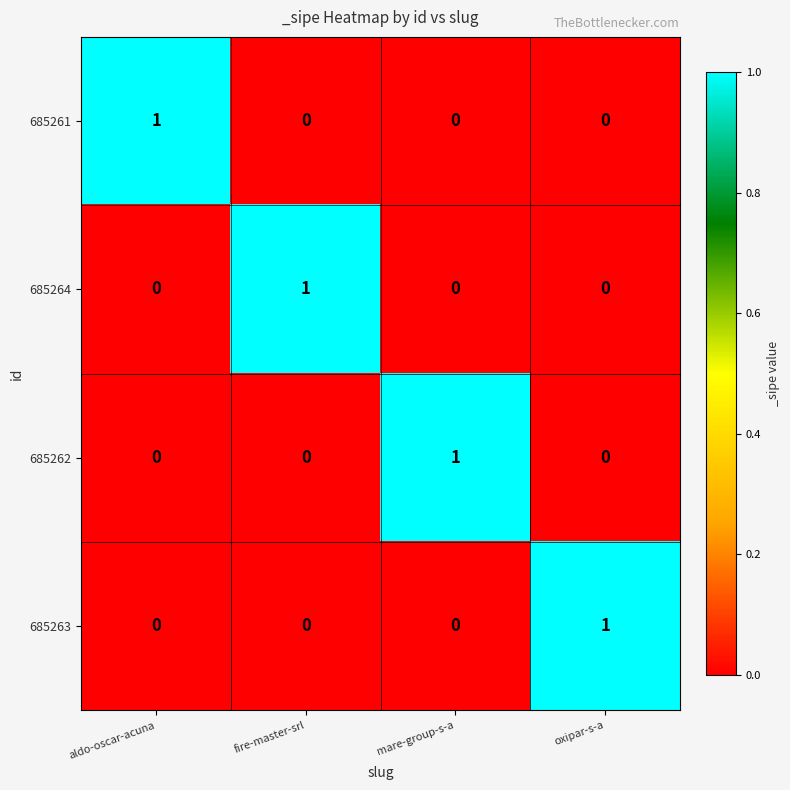

True or false: 685261 has a value of -1 at fire-master-srl.

False